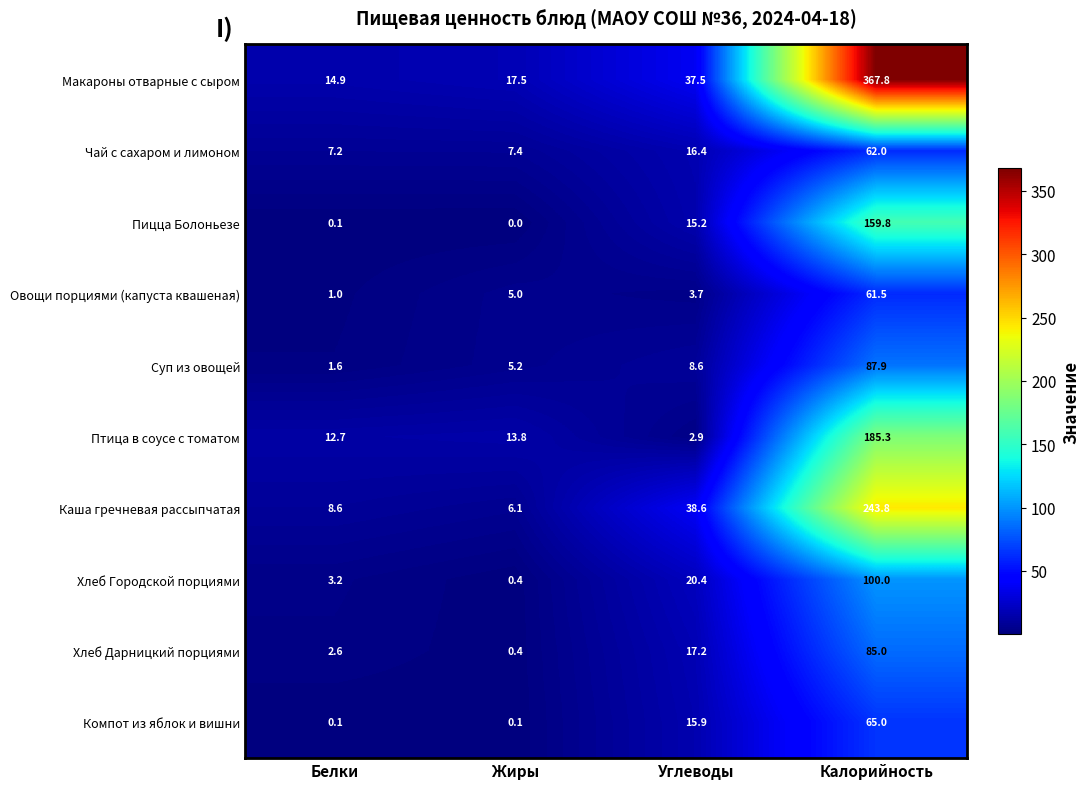

Read the Компот из яблок и вишни value at Калорийность.

65.0